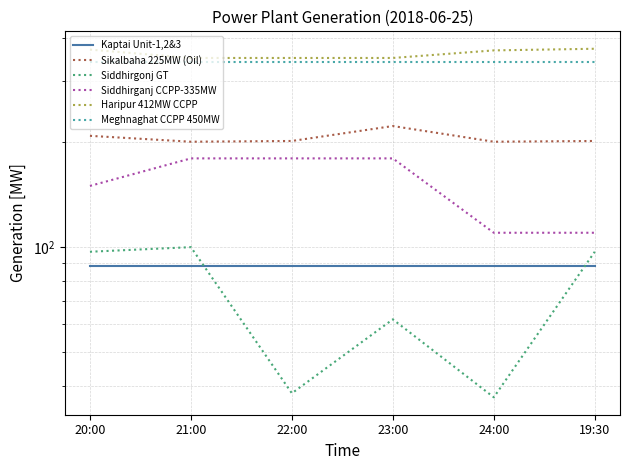

At how many categories does at least one series exceed 369?

2